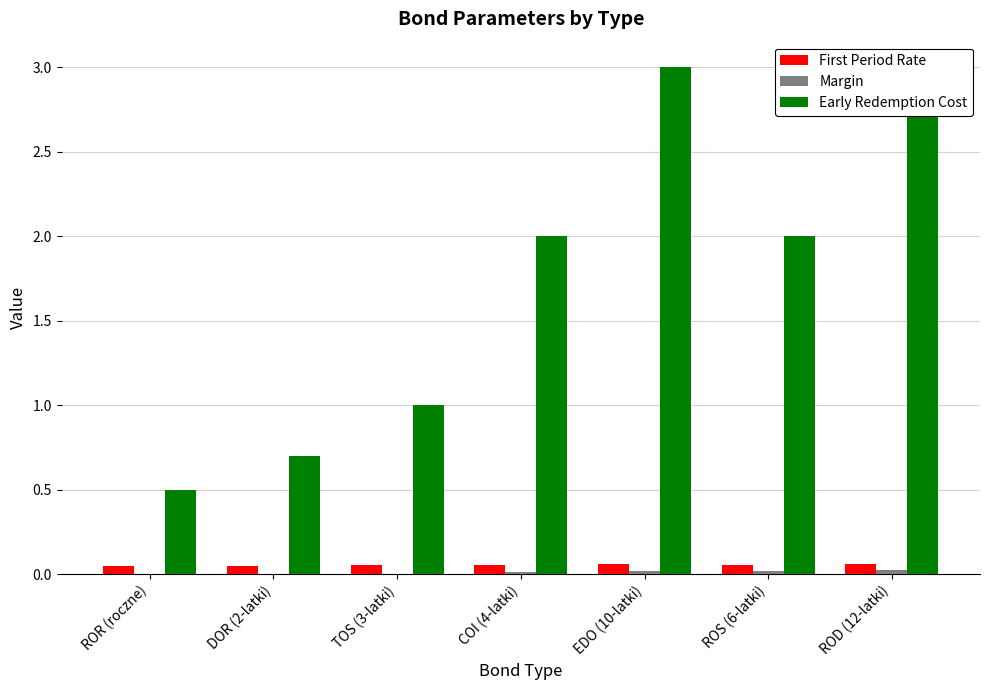

Which category has the lowest value across all series?

ROR (roczne)